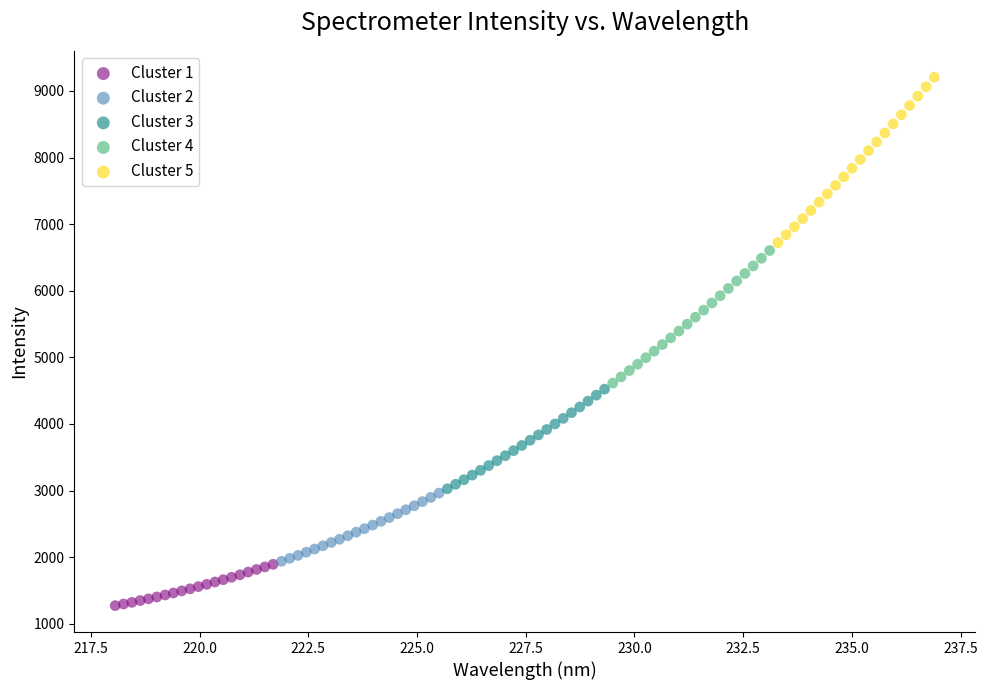

What are all the series names shown in the legend?

Cluster 1, Cluster 2, Cluster 3, Cluster 4, Cluster 5